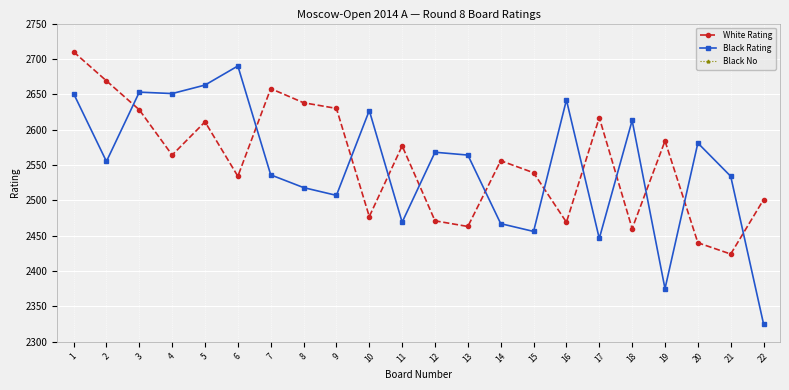

Is it true that White Rating equals 2471 at 12?

True